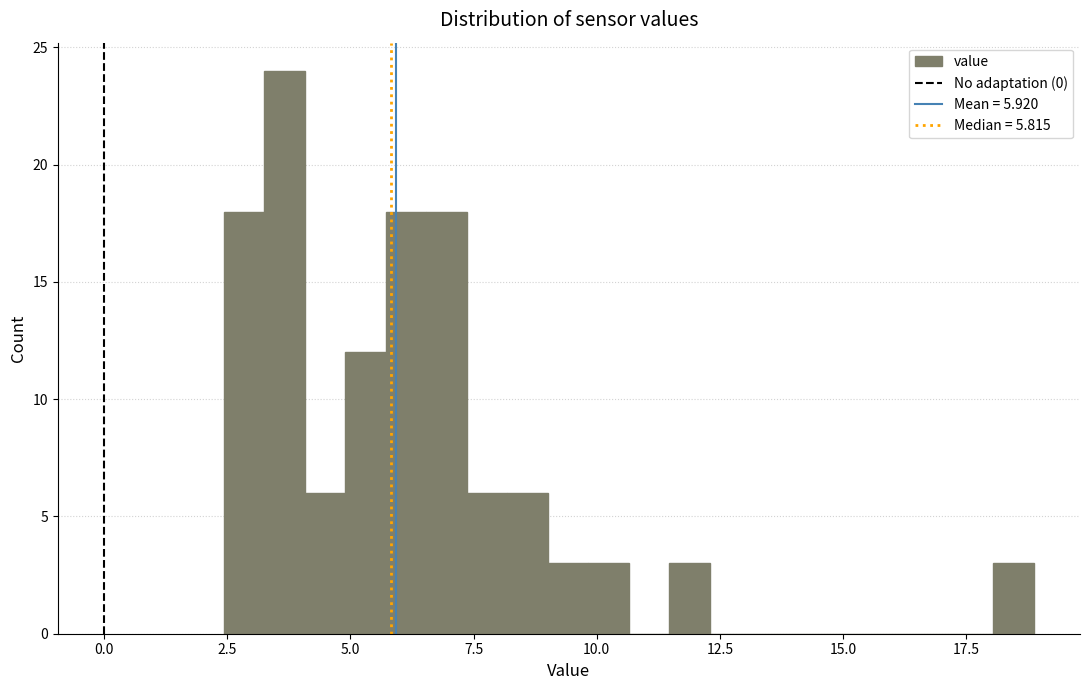

Read against the x-axis, roughly where is the centre of the tallest bar?

3.5